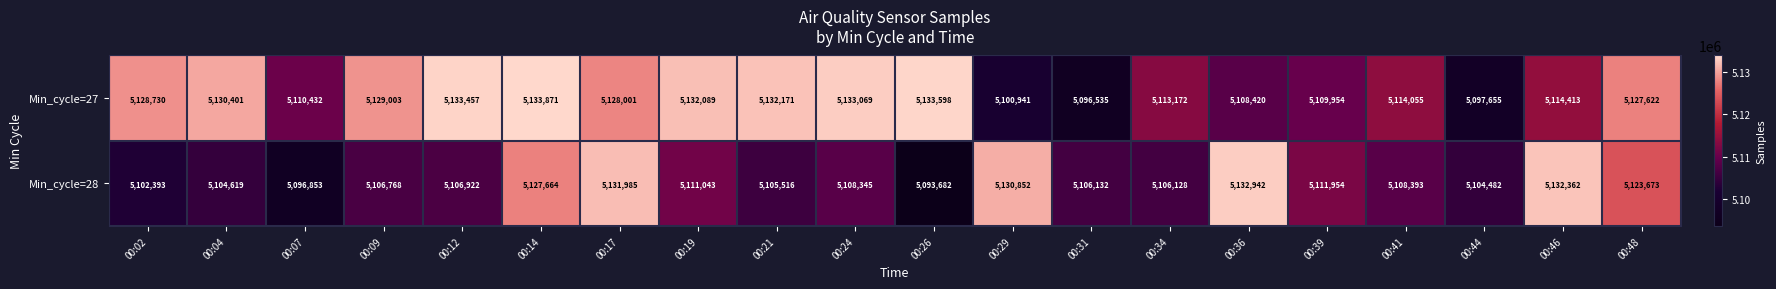

Rank the series by their average value, from highest to lowest.

Min_cycle=27, Min_cycle=28